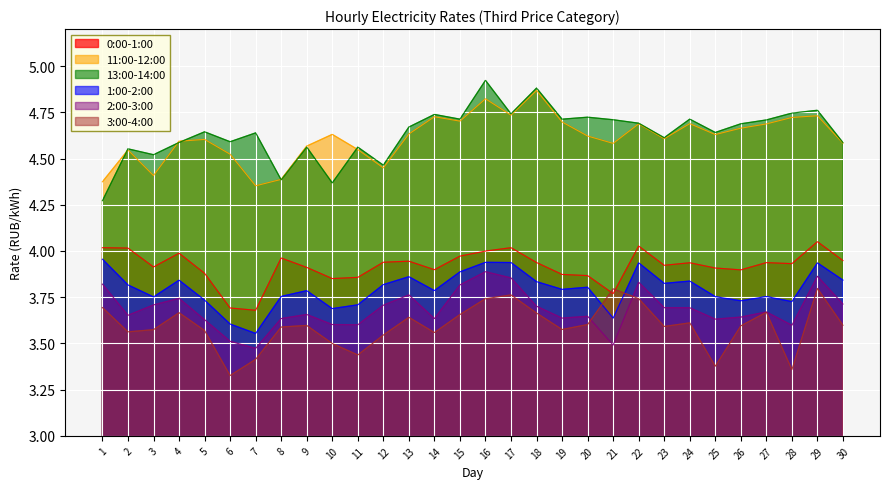

List the labels in order of 3:00-4:00 value, largest first.

29, 21, 17, 22, 16, 1, 27, 4, 18, 15, 13, 24, 20, 30, 9, 26, 23, 8, 19, 3, 5, 2, 14, 12, 10, 11, 7, 25, 28, 6